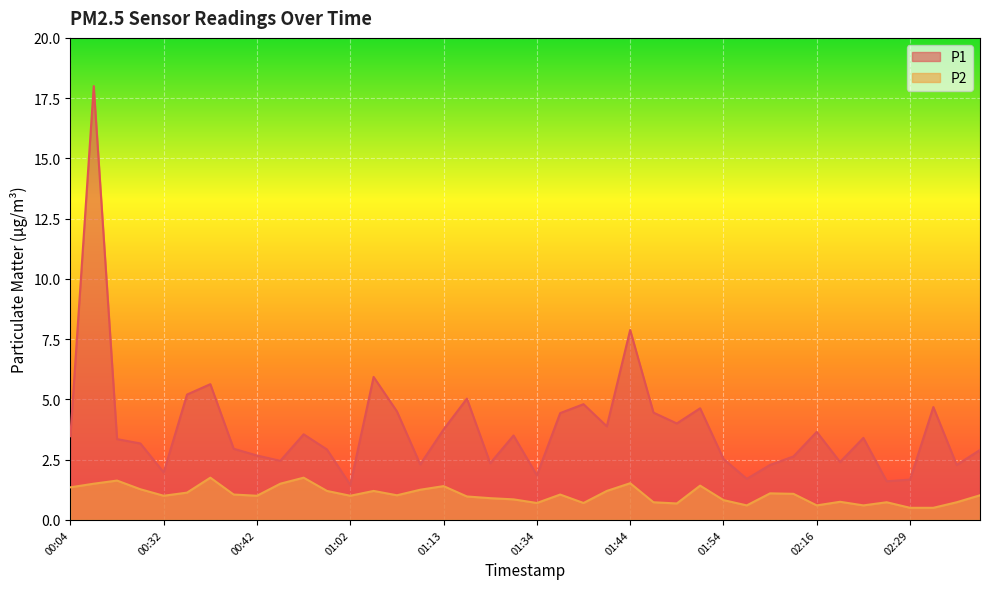

True or false: P2 and P1 intersect in this chart.

False